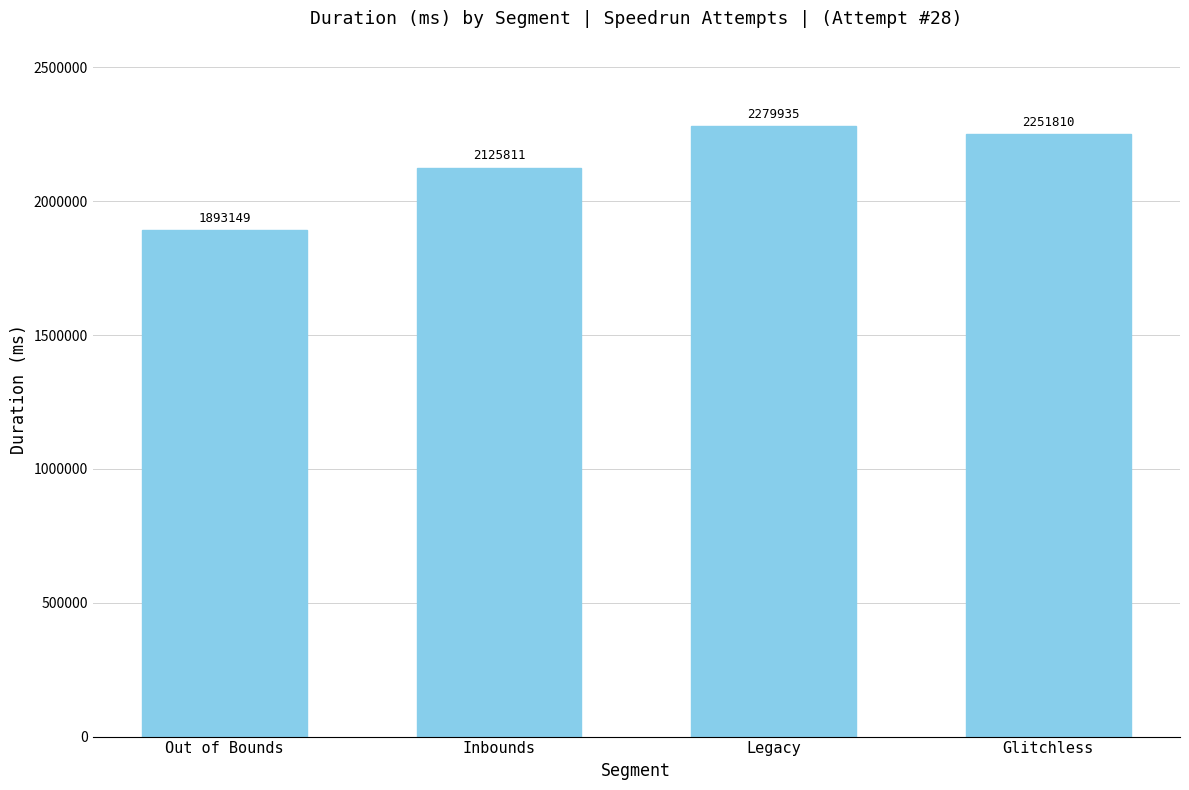

At which category does the chart reach its minimum across all series?

Out of Bounds